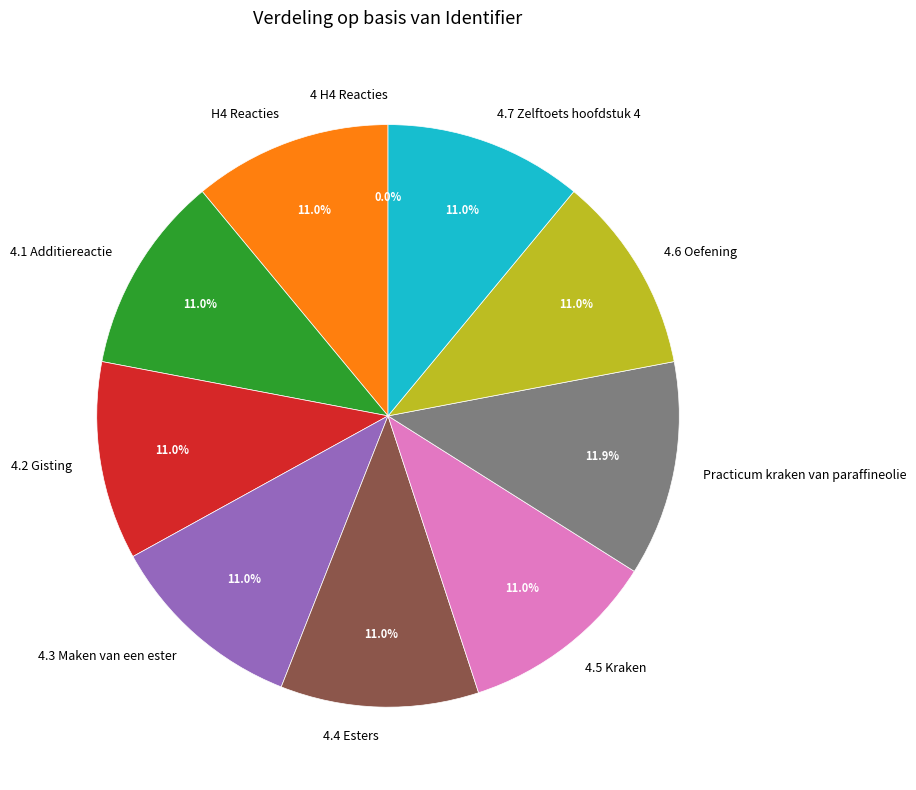

To the nearest percent, what portion does 4.4 Esters represent?

11%